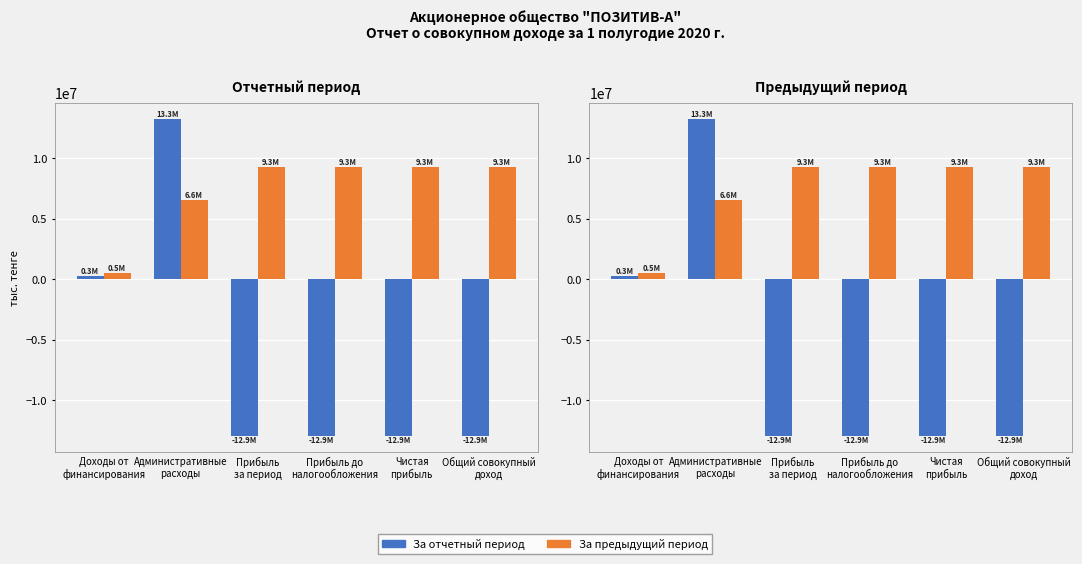

Where is За отчетный период nearest to the value 156599?

Доходы от
финансирования